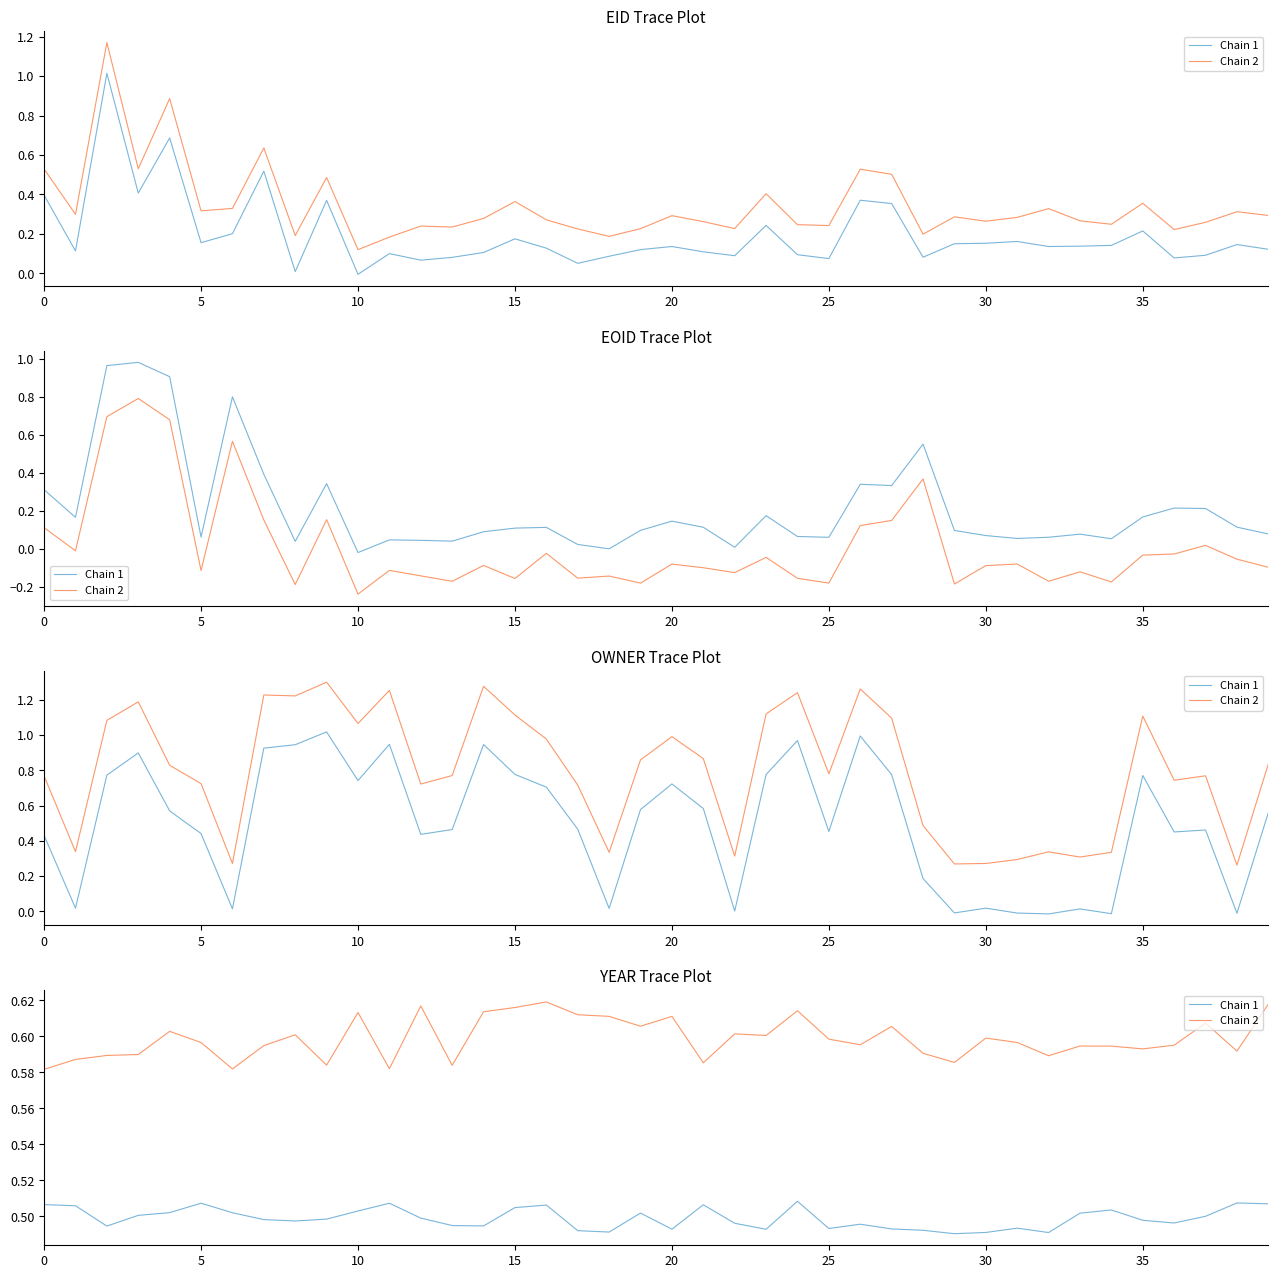

At how many categories does at least one series exceed 0?

40